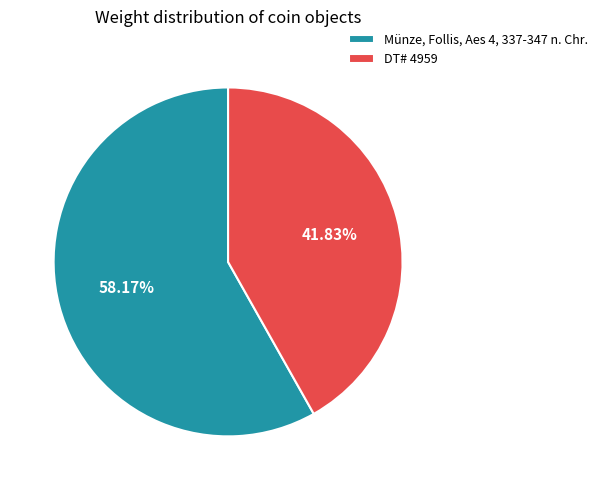

Rank the categories by value from highest to lowest.

Münze, Follis, Aes 4, 337-347 n. Chr., DT# 4959